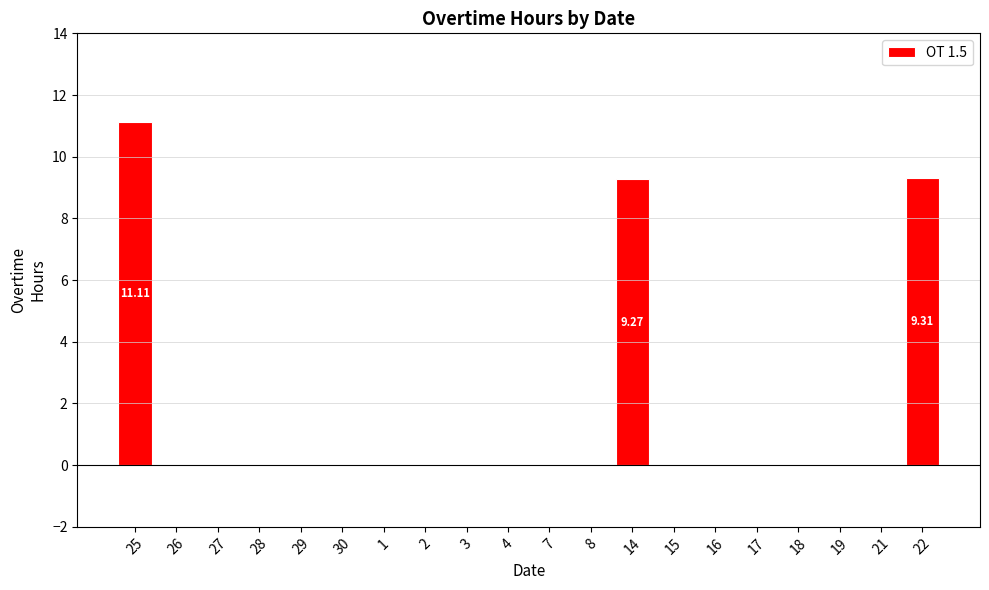

Which category has the highest value across all series?

25